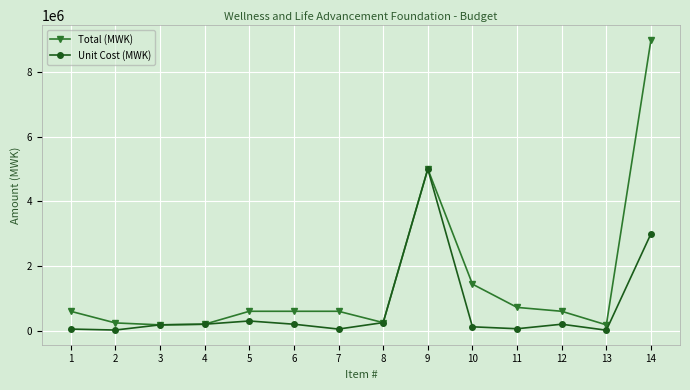

True or false: Unit Cost (MWK) has a value of 200000 at 6.

True